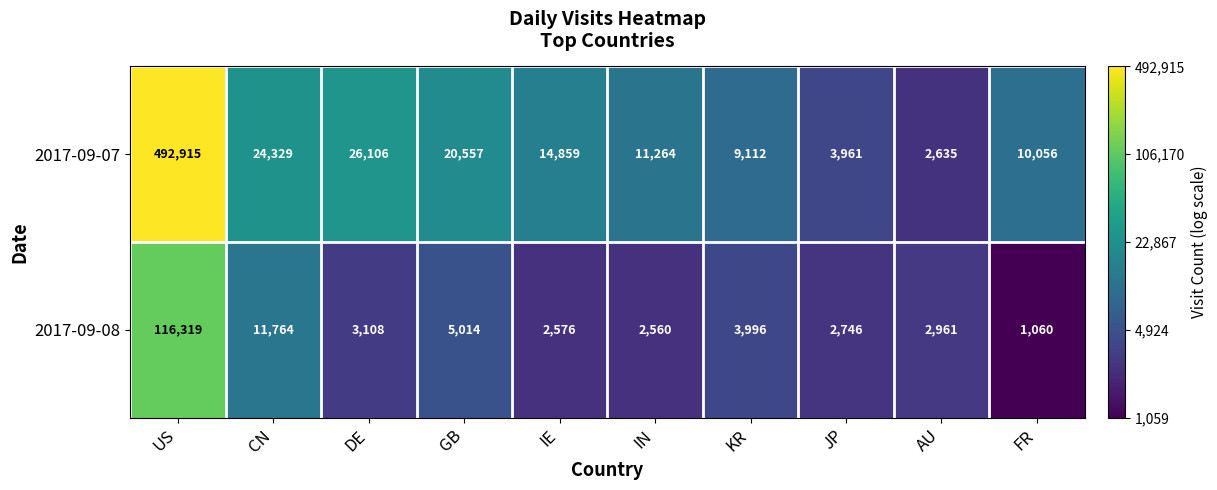

Rank the series by their average value, from lowest to highest.

2017-09-08, 2017-09-07